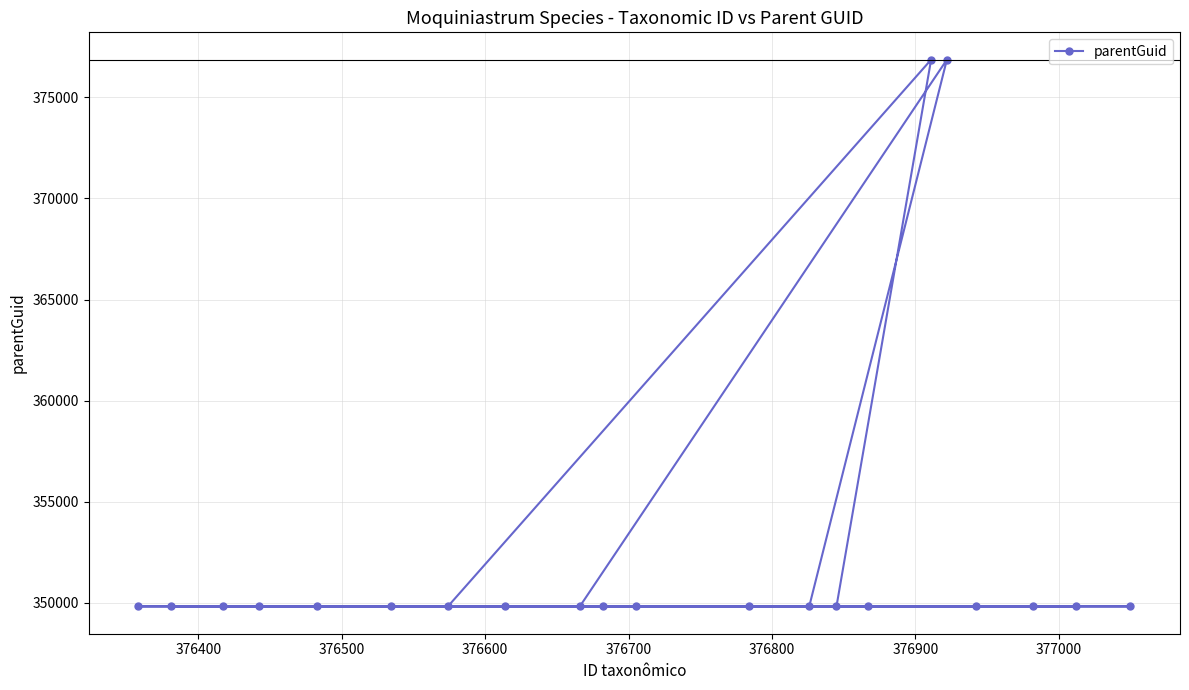

What is the value of the 15th point from the left?

349818